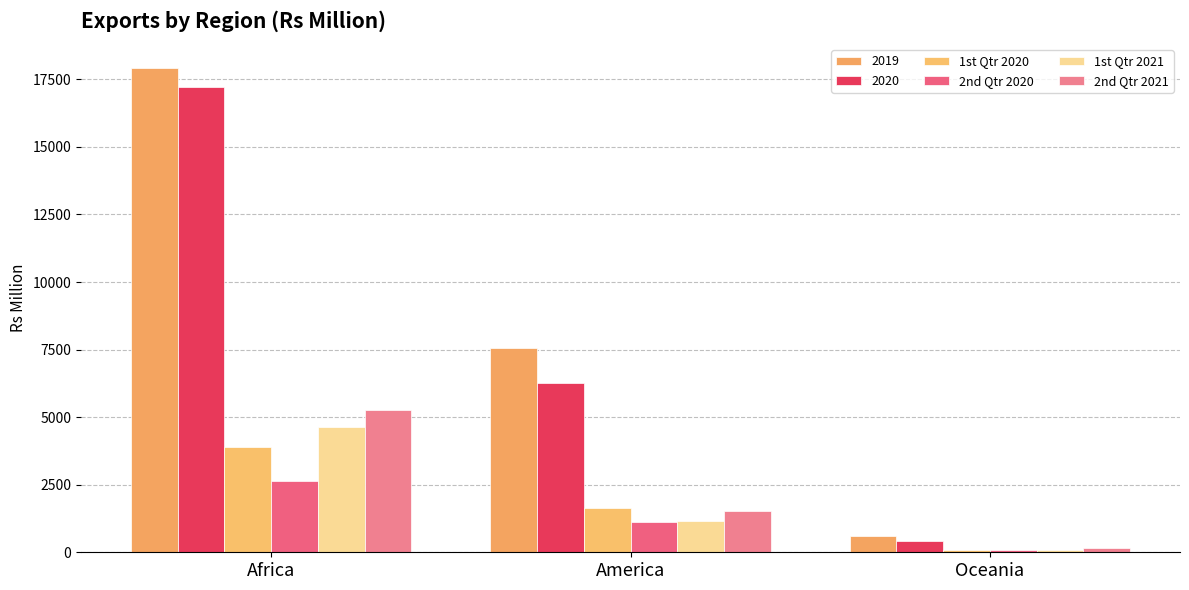

The value of 2nd Qtr 2021 at Africa is 3545. True or false?

False